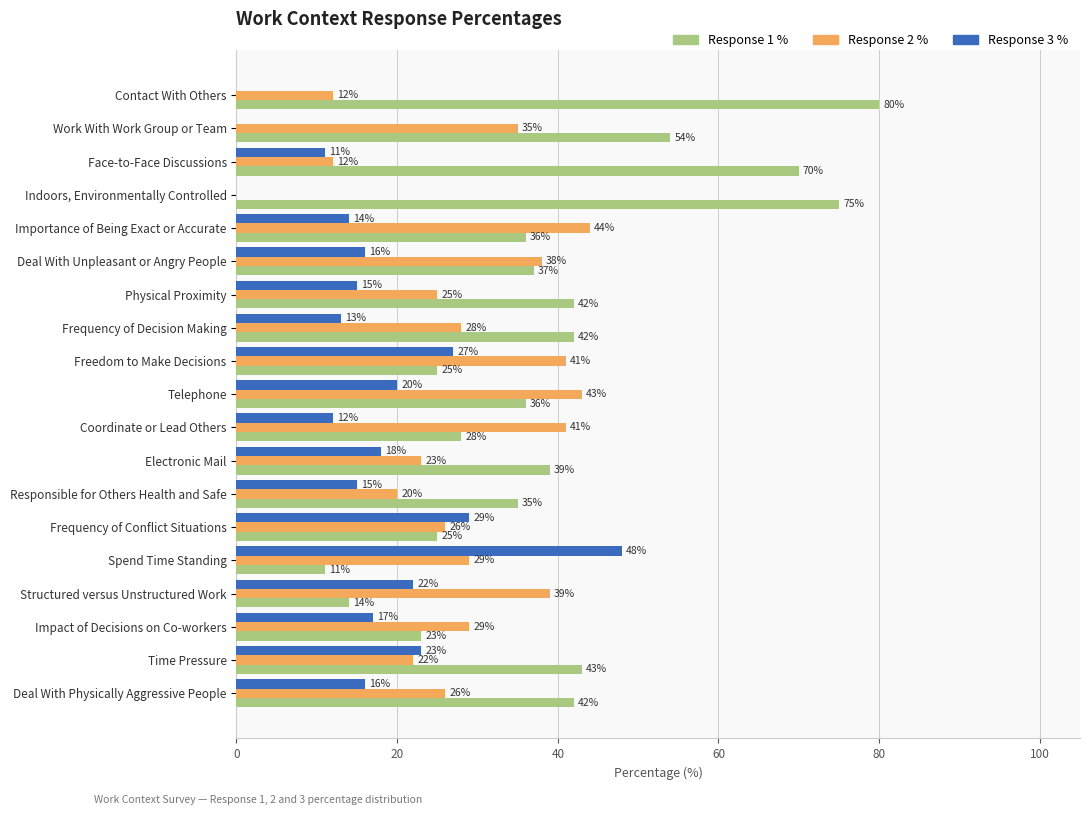

What is the maximum value shown in the chart?

80